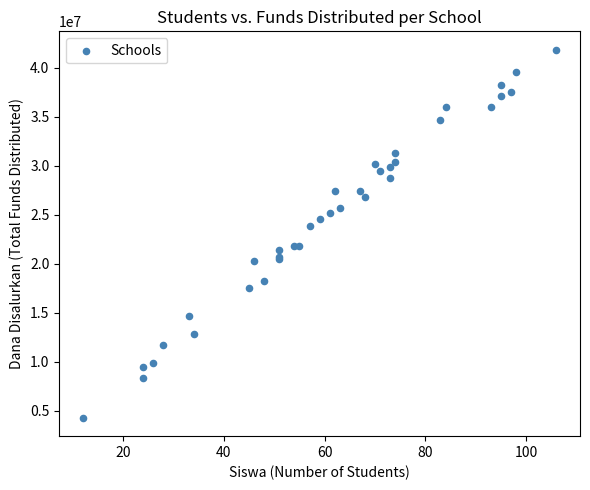

What Y value in the scatter plot is closest to 23062500?

23850000